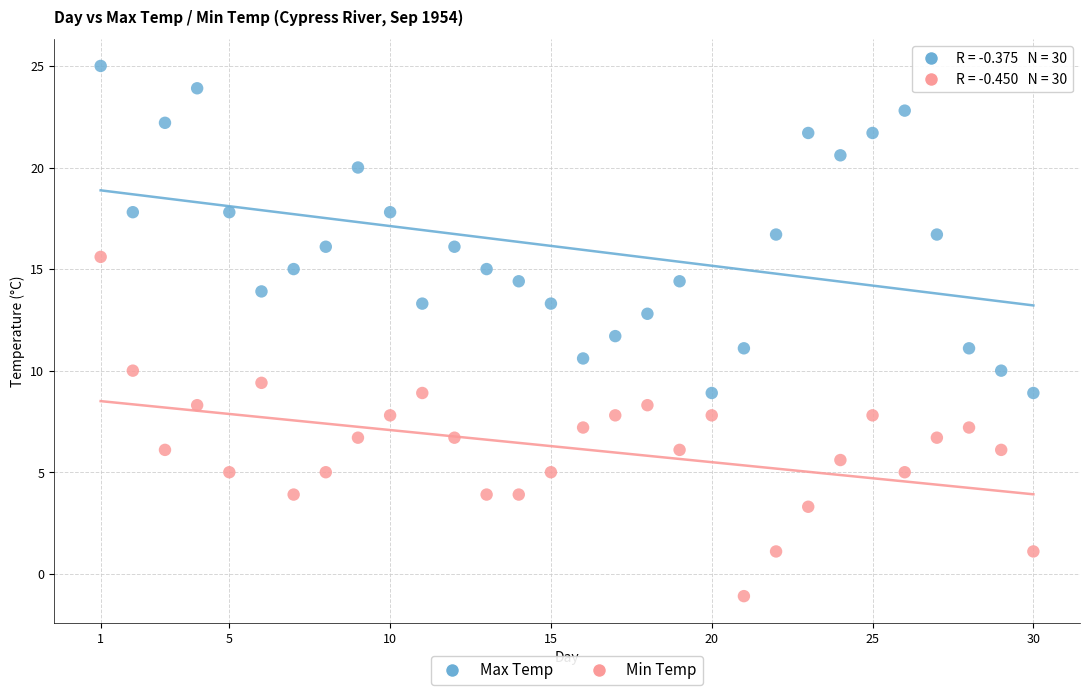

Which series contains the highest Y value?

Max Temp